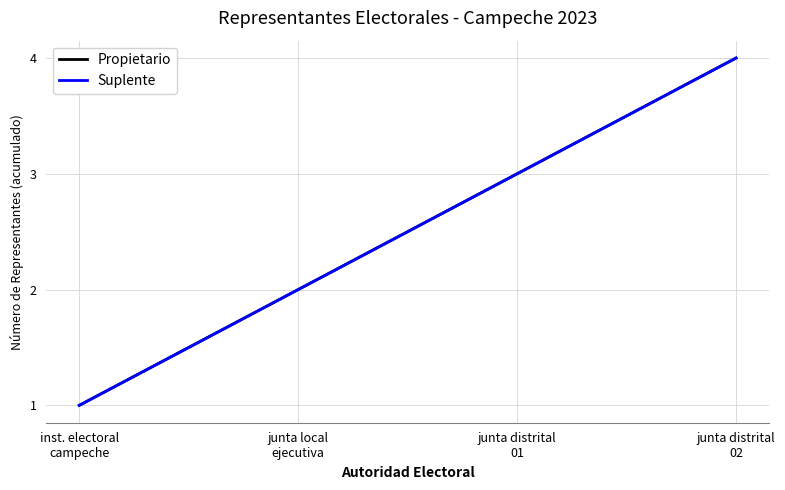

True or false: Propietario has more than 0 interior local peaks.

False